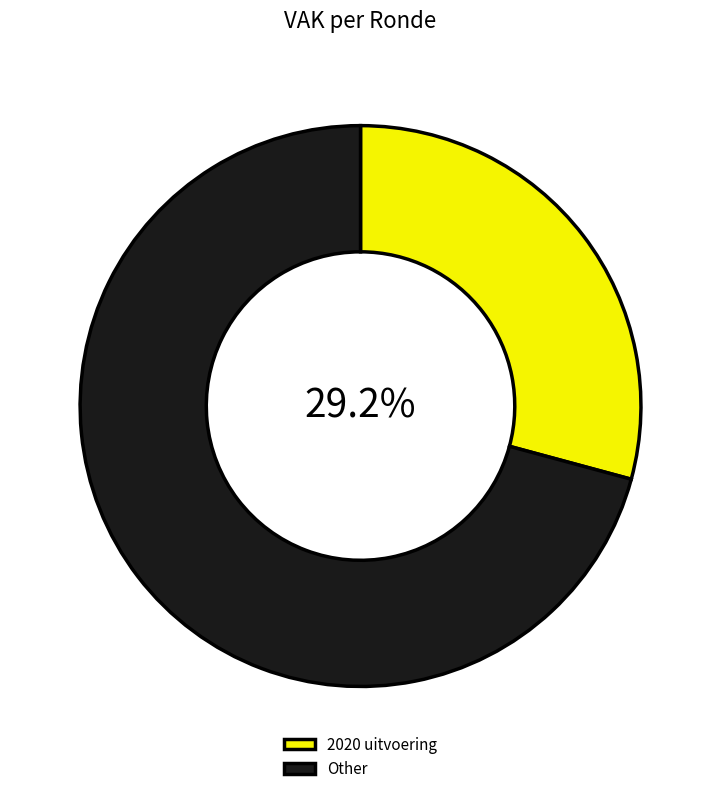

Rank the categories by value from lowest to highest.

2020 uitvoering, Other